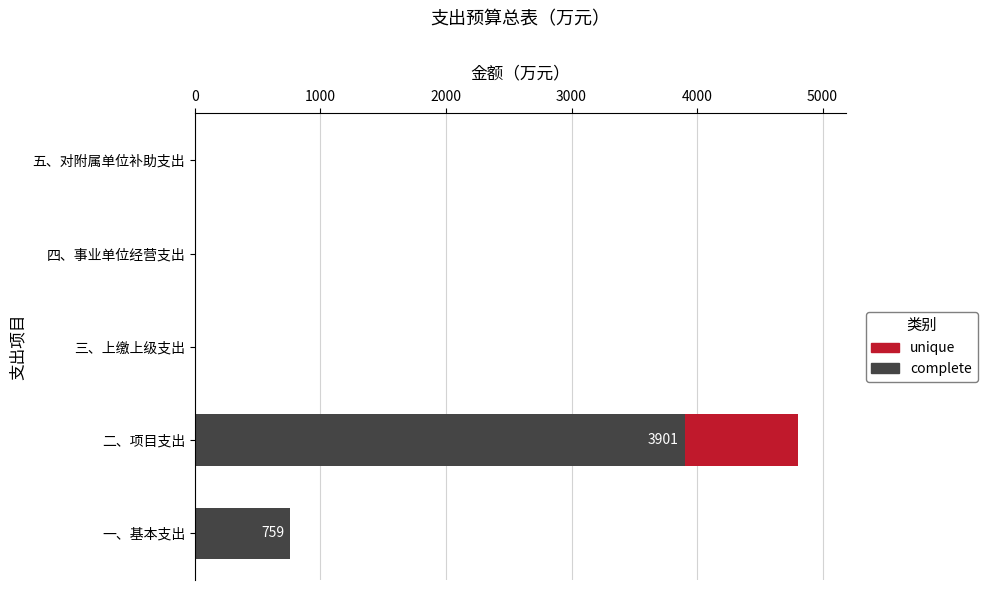

The complete series shows 2216.2 at 三、上缴上级支出. True or false?

False